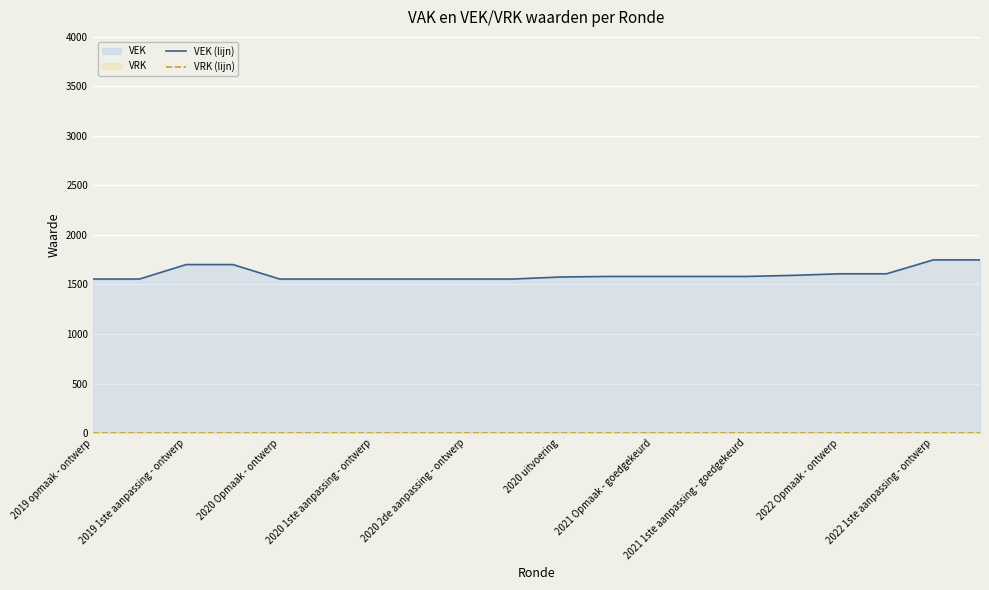

List the series in order of their overall mean, highest first.

VEK (lijn), VRK (lijn)